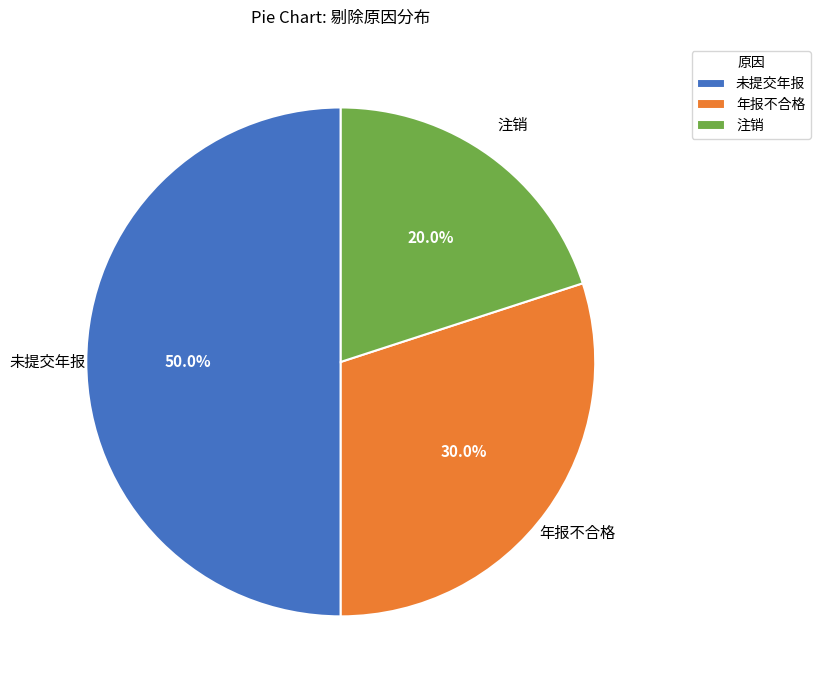

To the nearest percent, what percentage of the pie is 注销?

20%